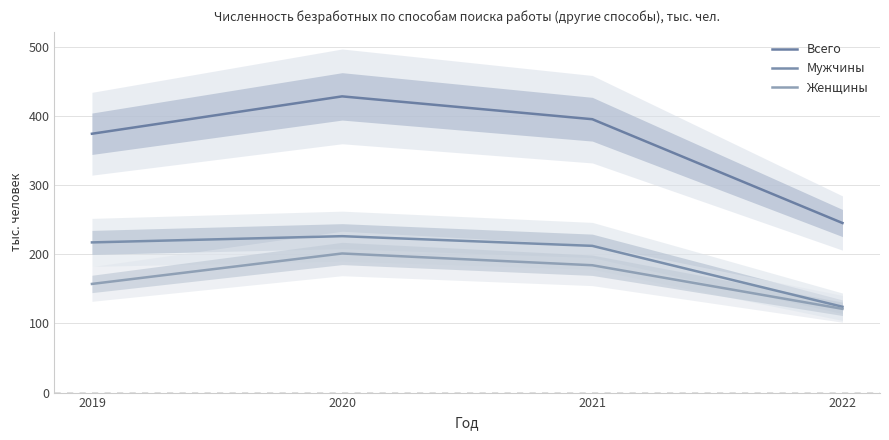

Which label corresponds to the largest value in the chart?

2020